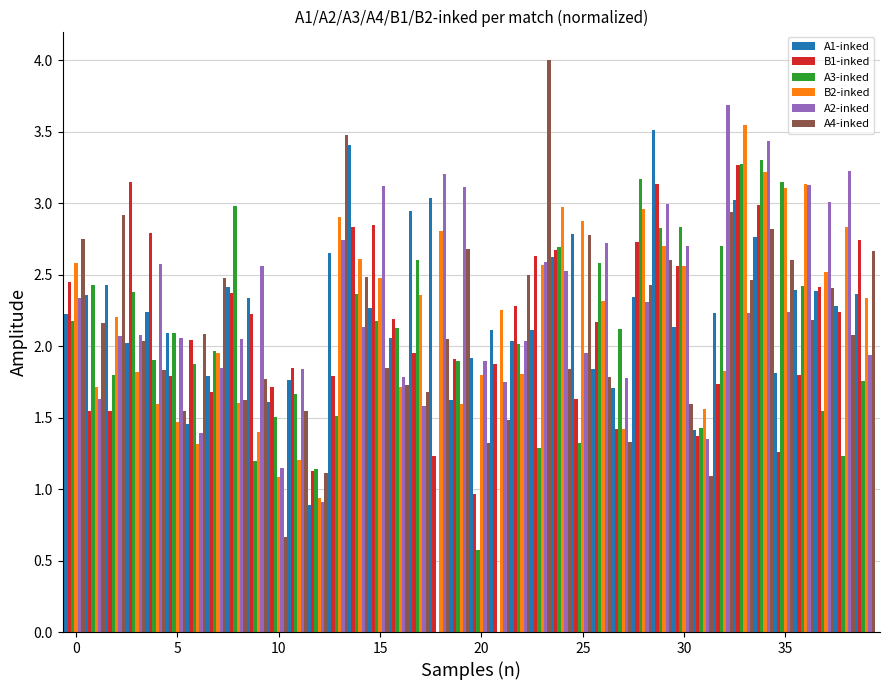

What is the maximum value for A4-inked?

4.0